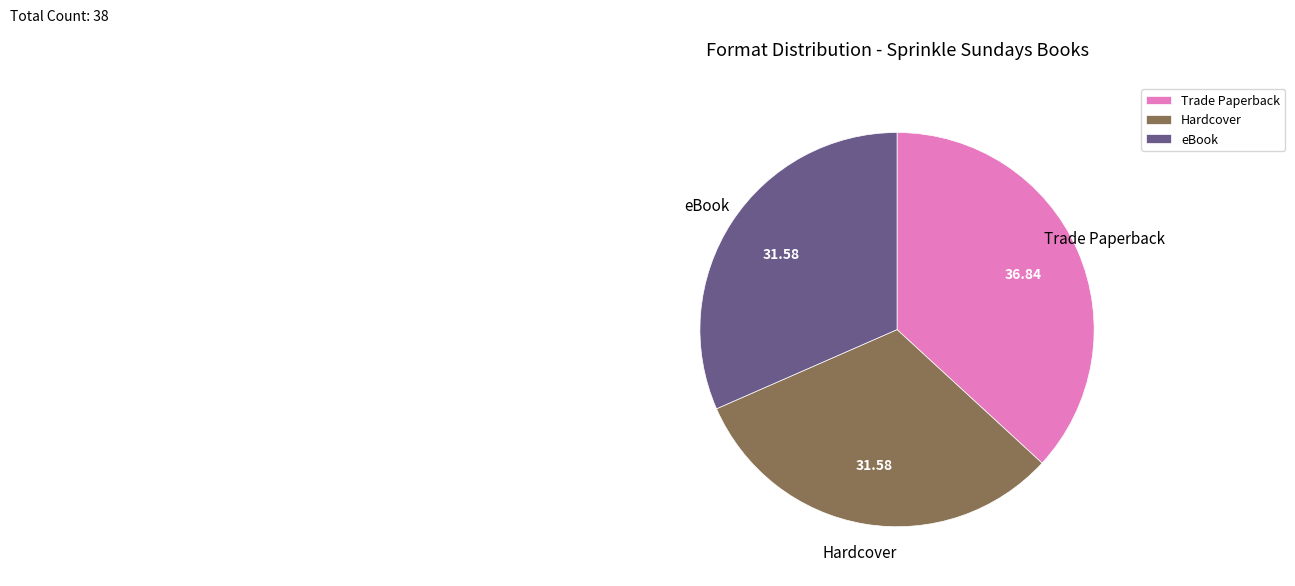

What is the ratio of the value at Trade Paperback to the value at eBook?

1.2